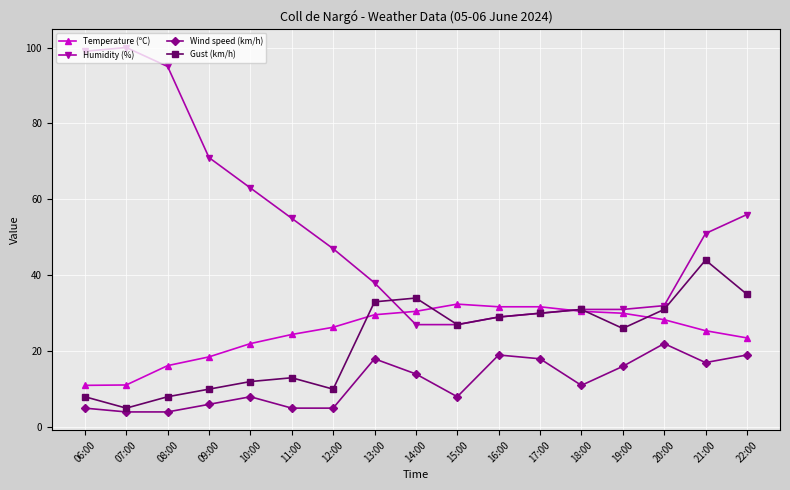

True or false: Humidity (%) and Wind speed (km/h) intersect in this chart.

False